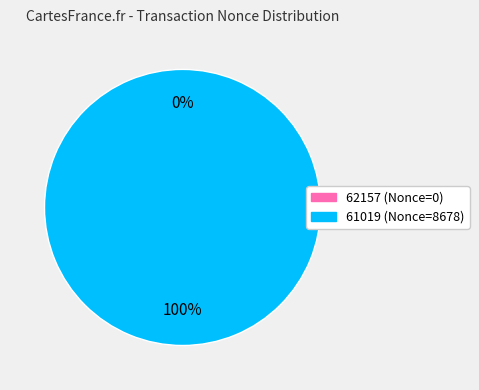

True or false: 62157 accounts for 1% of the total.

False